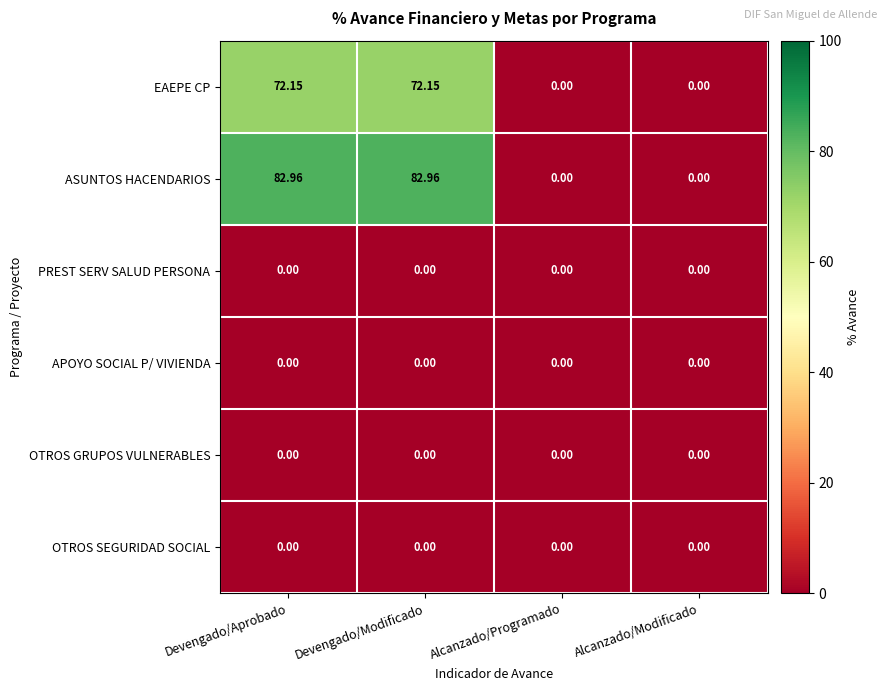

Which series has the widest spread of values?

ASUNTOS HACENDARIOS